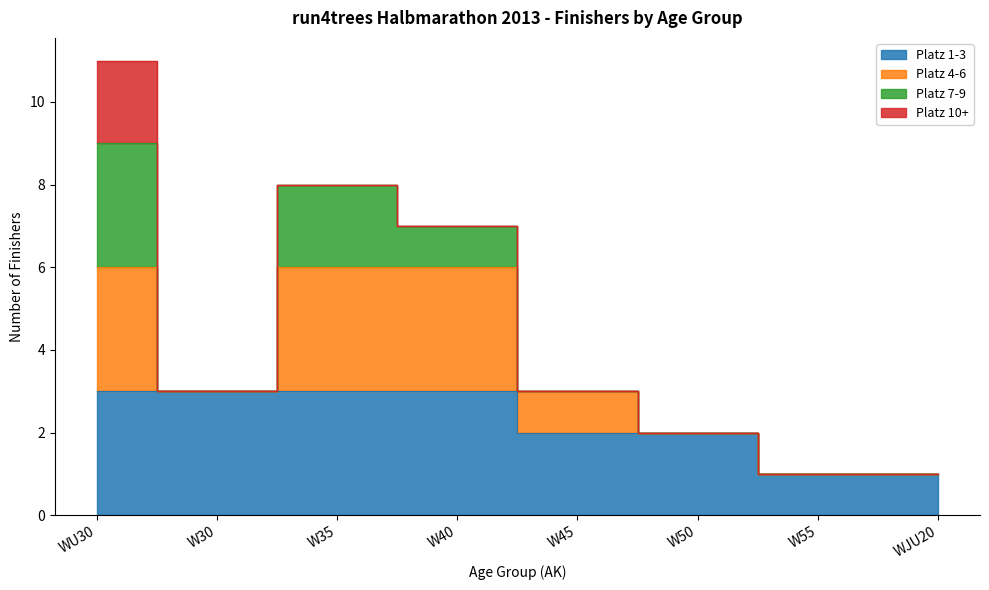

True or false: Count and PlatzAK (max) cross at least once.

False